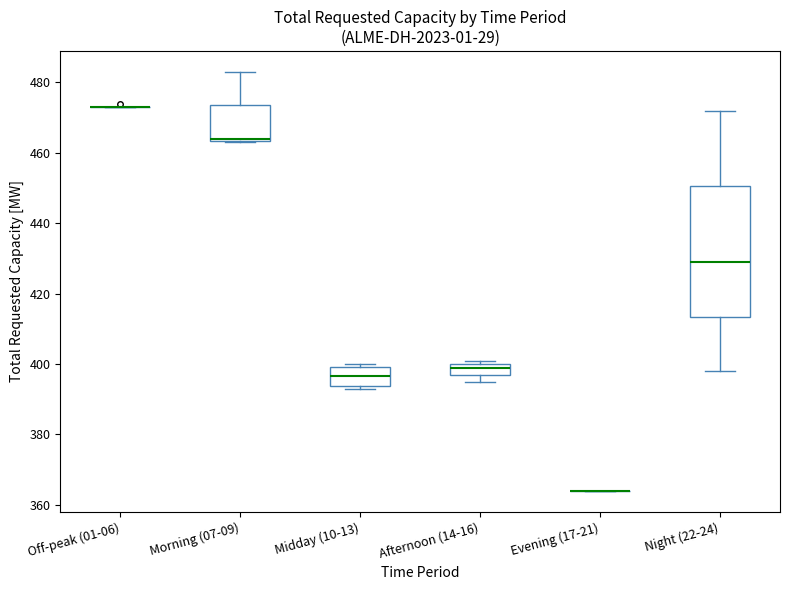

Reading left to right, transcribe this box plot: for each box, give where its median line is, the range the box spans, and where its two whiskers end, as read against the y-axis. The values are not printed on the chart, so give them approximately, as read against the axis.

Off-peak (01-06): box collapsed to a line at 474, whiskers 474 to 474
Morning (07-09): median 464 (drawn on the box's lower edge), box 464 to 474, whiskers 464 to 484
Midday (10-13): median 396, box 394 to 400, whiskers 394 (just below the box's lower edge) to 400 (just above the box's upper edge)
Afternoon (14-16): median 400 (just below the box's upper edge), box 398 to 400, whiskers 396 to 402
Evening (17-21): box collapsed to a line at 364, whiskers 364 to 364
Night (22-24): median 430, box 414 to 450, whiskers 398 to 472